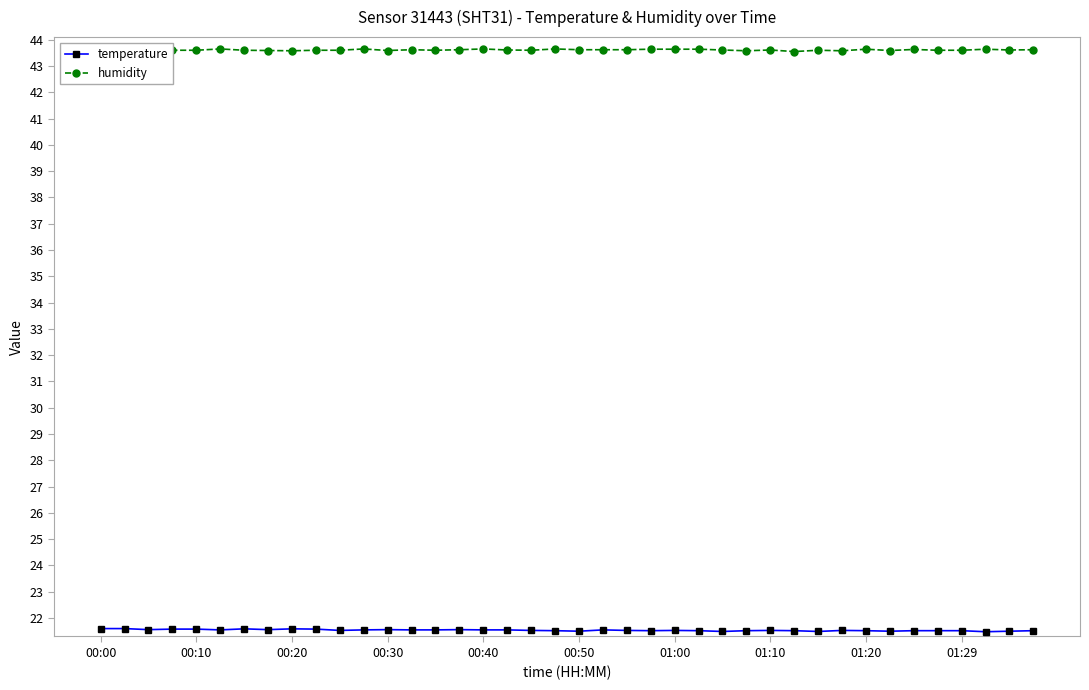

What is the sum of all humidity values?

1744.4